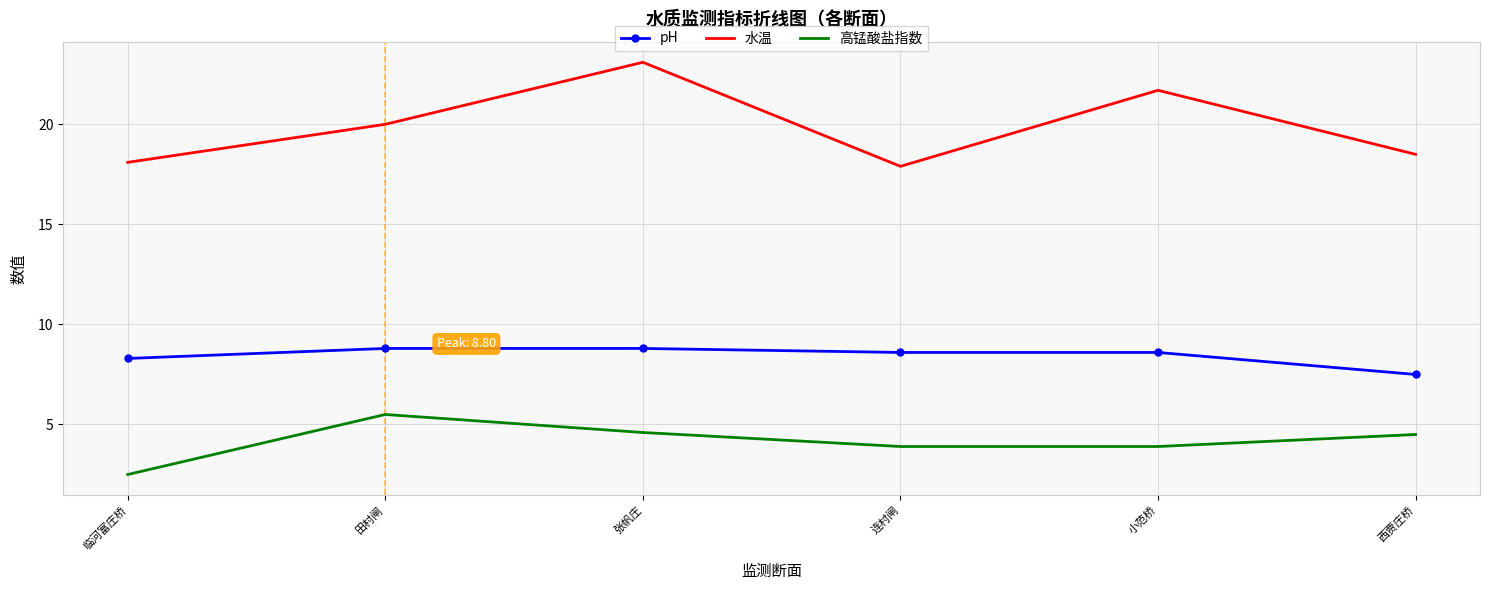

True or false: 高锰酸盐指数 and pH intersect in this chart.

False